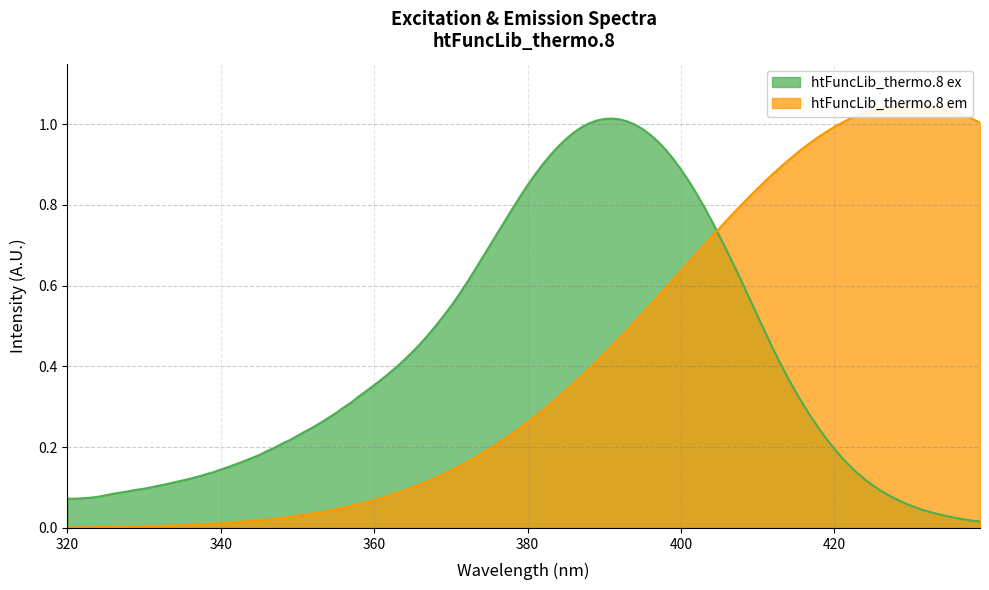

What is the spread (max minus min) of values at 340?

0.1